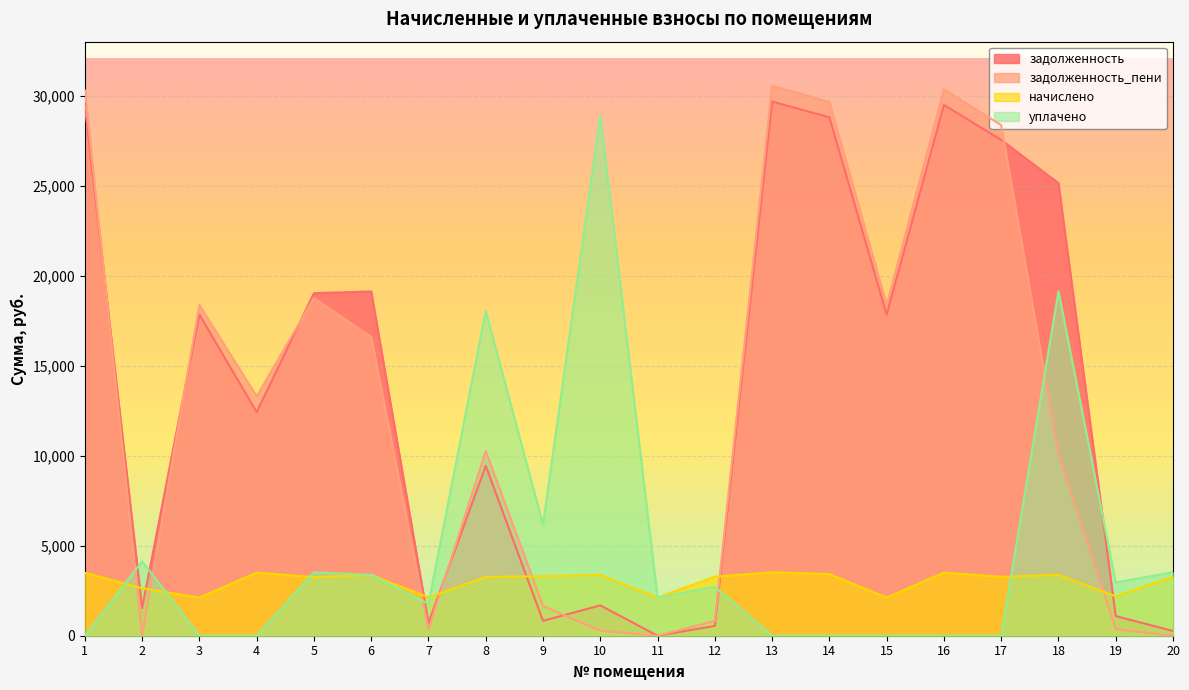

Is it true that задолженность_пени equals 30303.7 at 1?

True